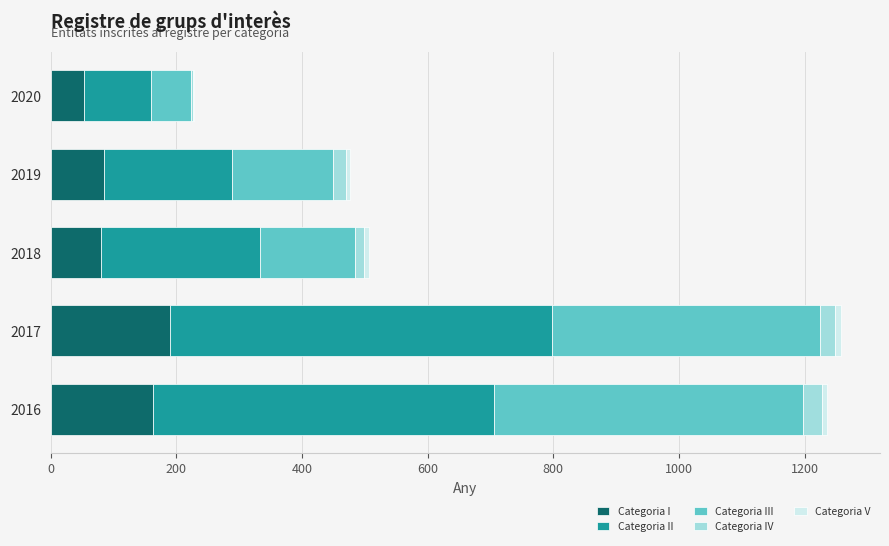

Is it true that Categoria I equals 53 at 2020?

True